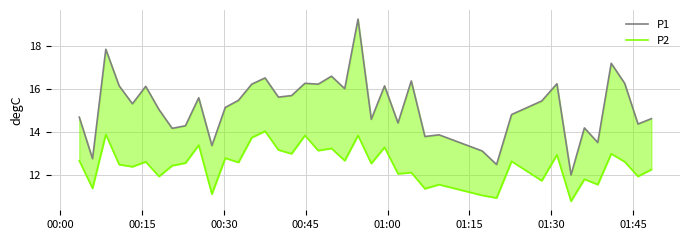

How many lines are shown in the chart?

2